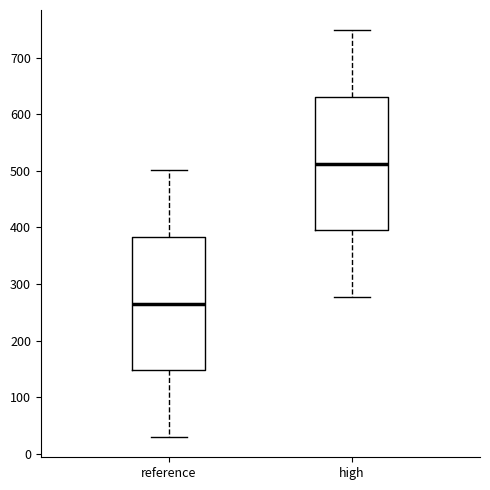

Where is the lower edge of the box for high on the y-axis? The values are not printed on the chart, so give them approximately, as read against the axis.

390